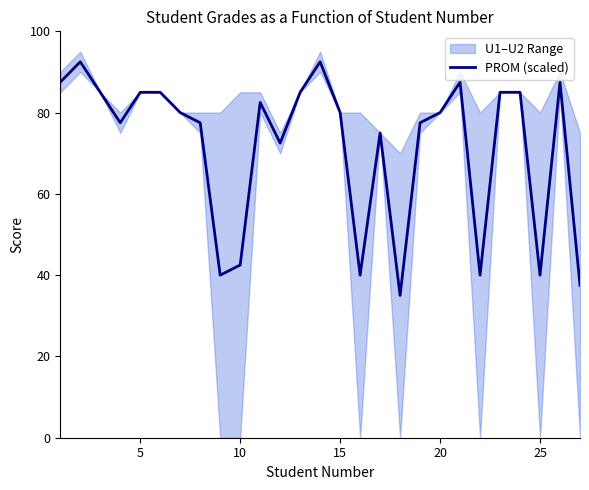

How many lines are shown in the chart?

1